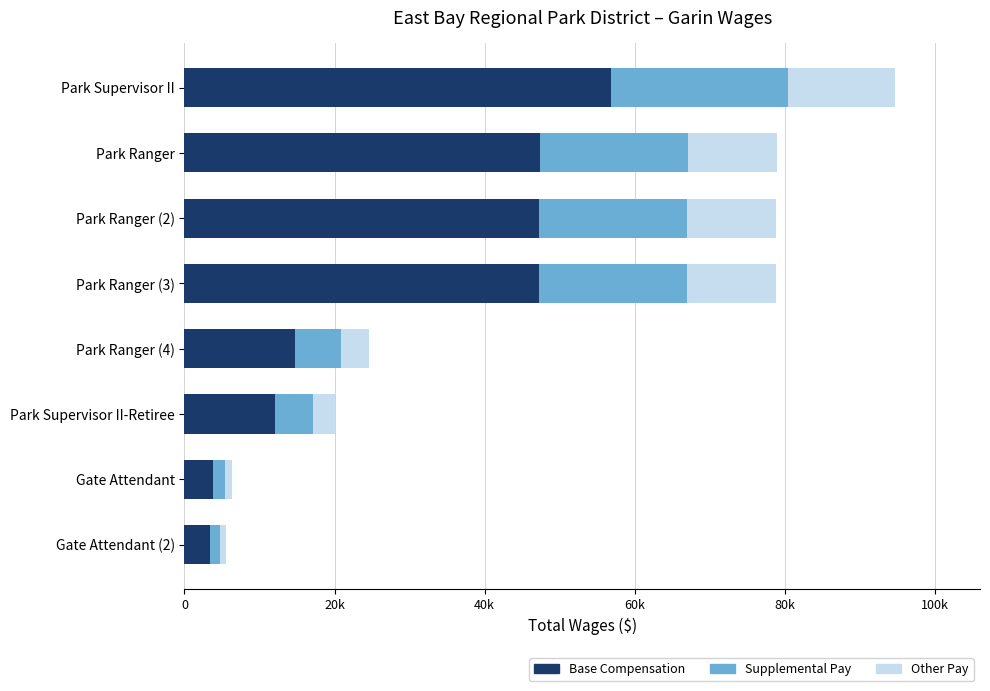

What are all the series names shown in the legend?

Base Compensation, Supplemental Pay, Other Pay